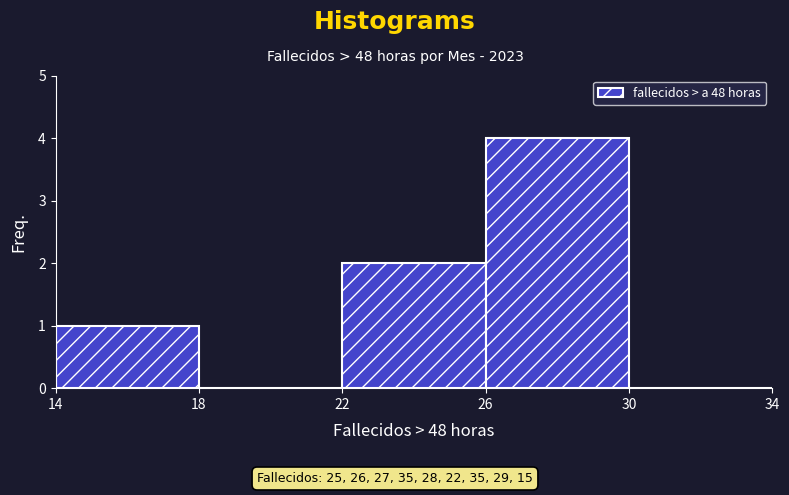

What is the height of the bar covering 22 to 26 on the x-axis? The values are not printed on the chart, so give them approximately, as read against the axis.

2